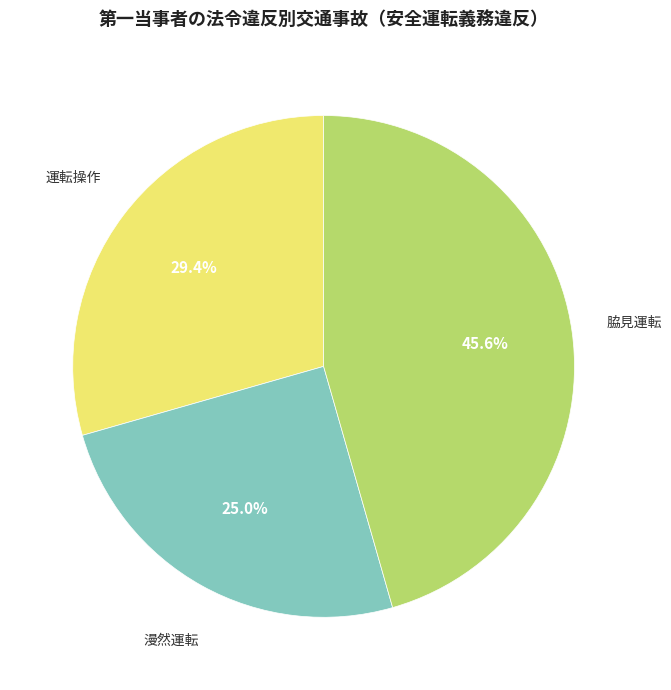

Which category has the biggest portion of the pie?

脇見運転